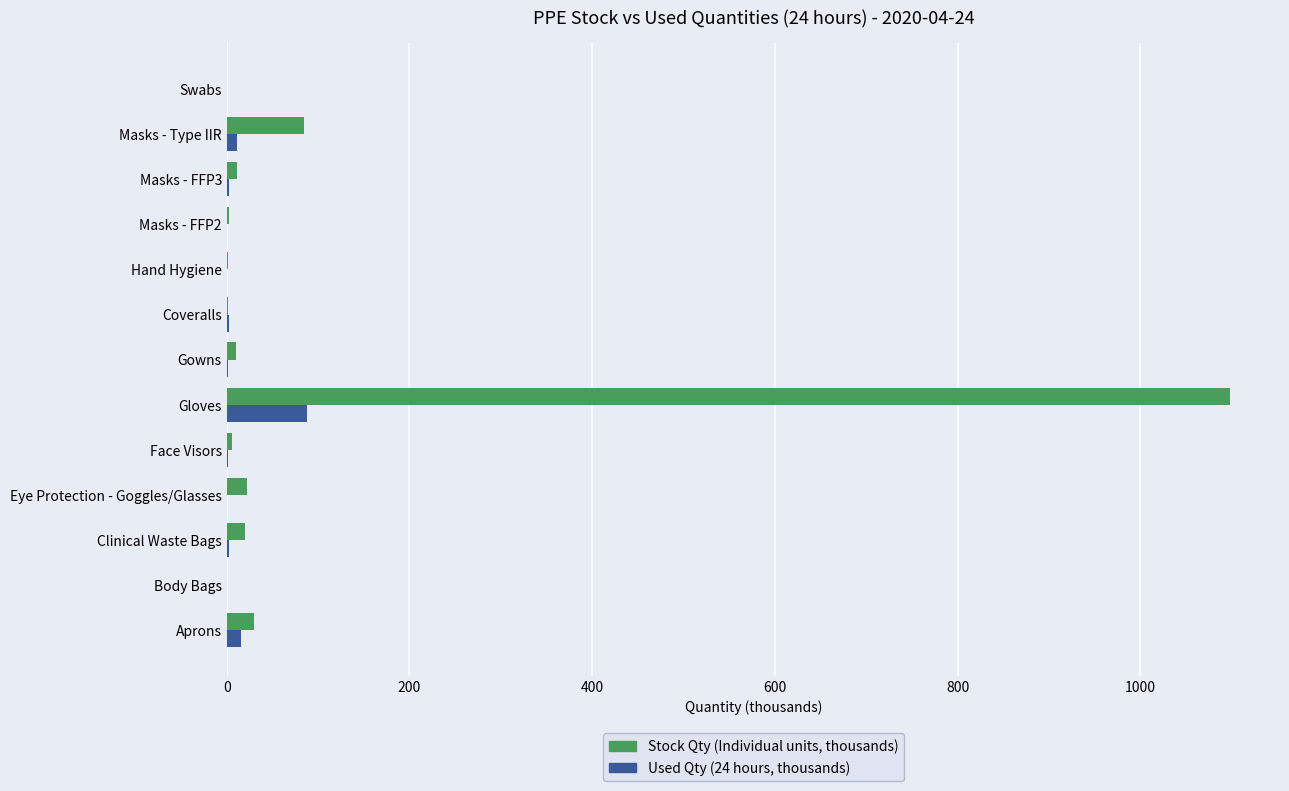

What is the sum of all Stock Qty (Individual units, thousands) values?

1287.9